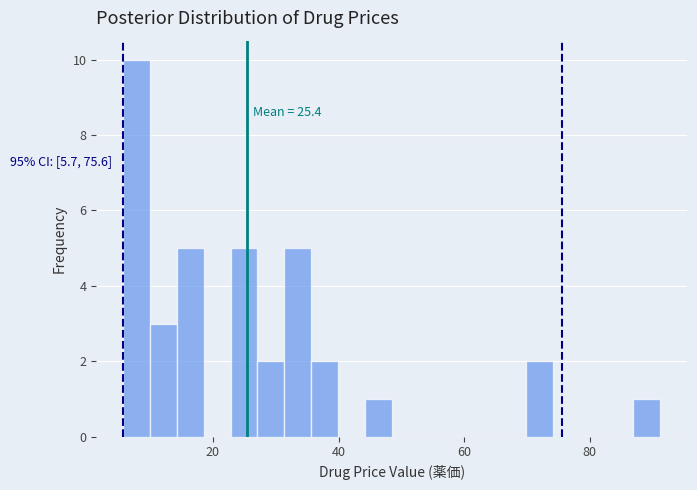

Read against the x-axis, roughly where is the centre of the tallest bar?

8